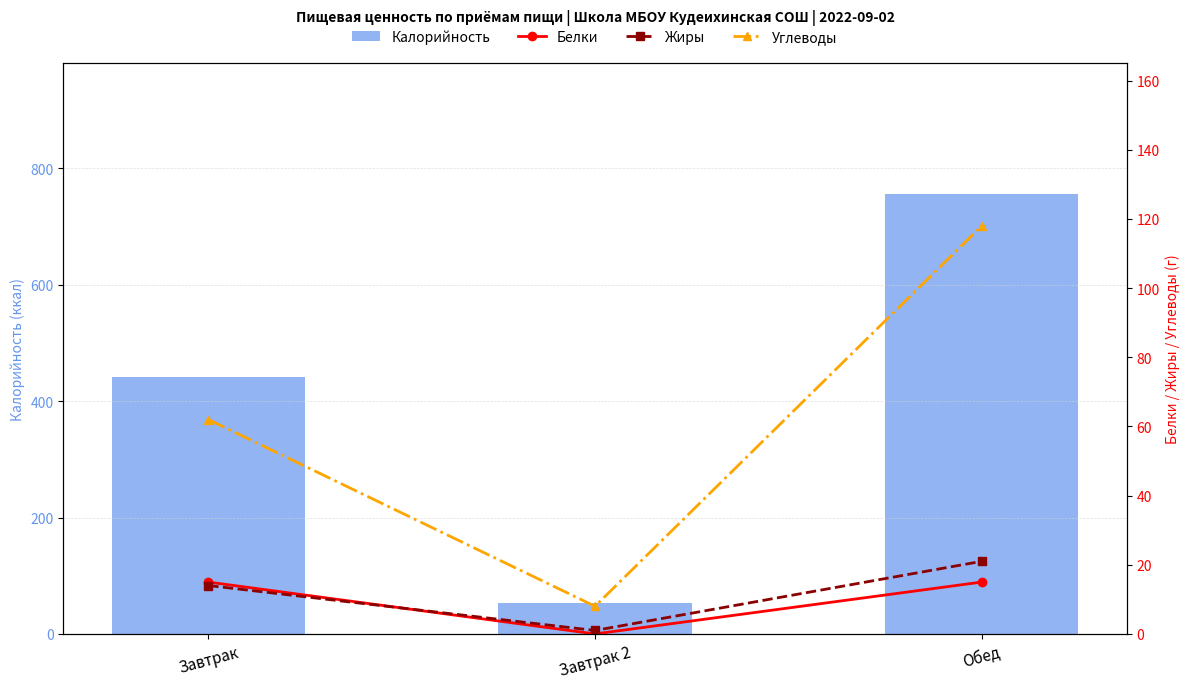

What are all the series names shown in the legend?

Калорийность, Белки, Жиры, Углеводы